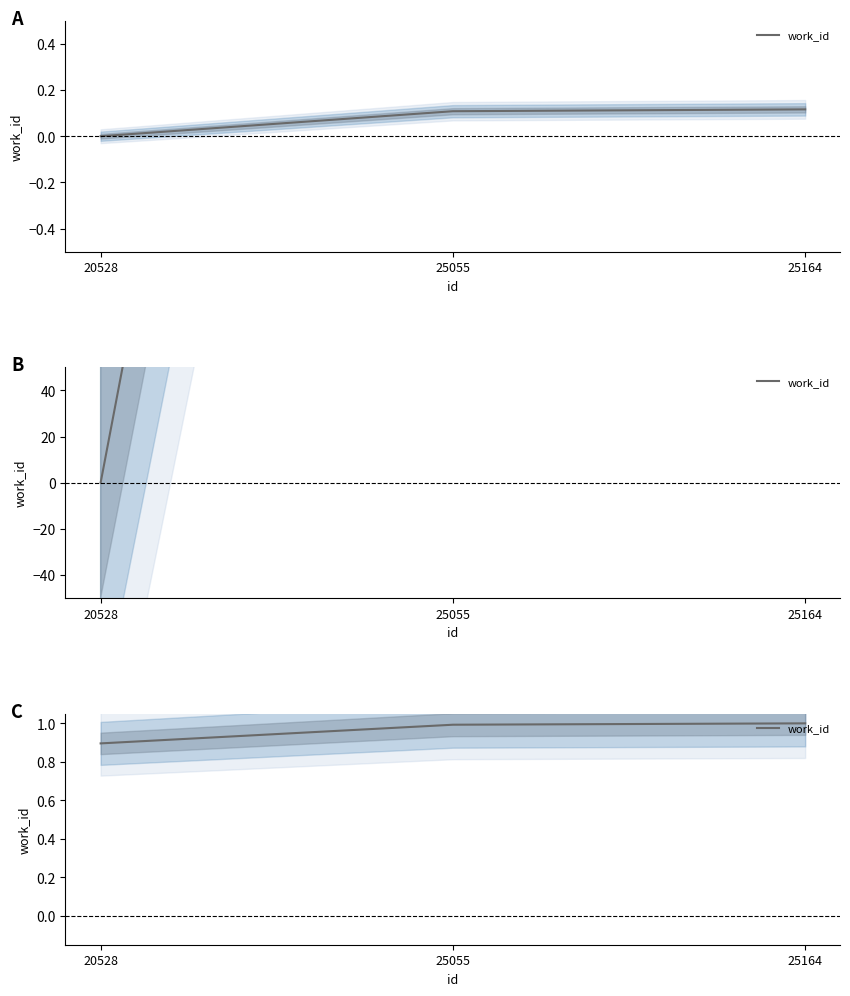

What is the difference between the second highest and minimum values?

0.1